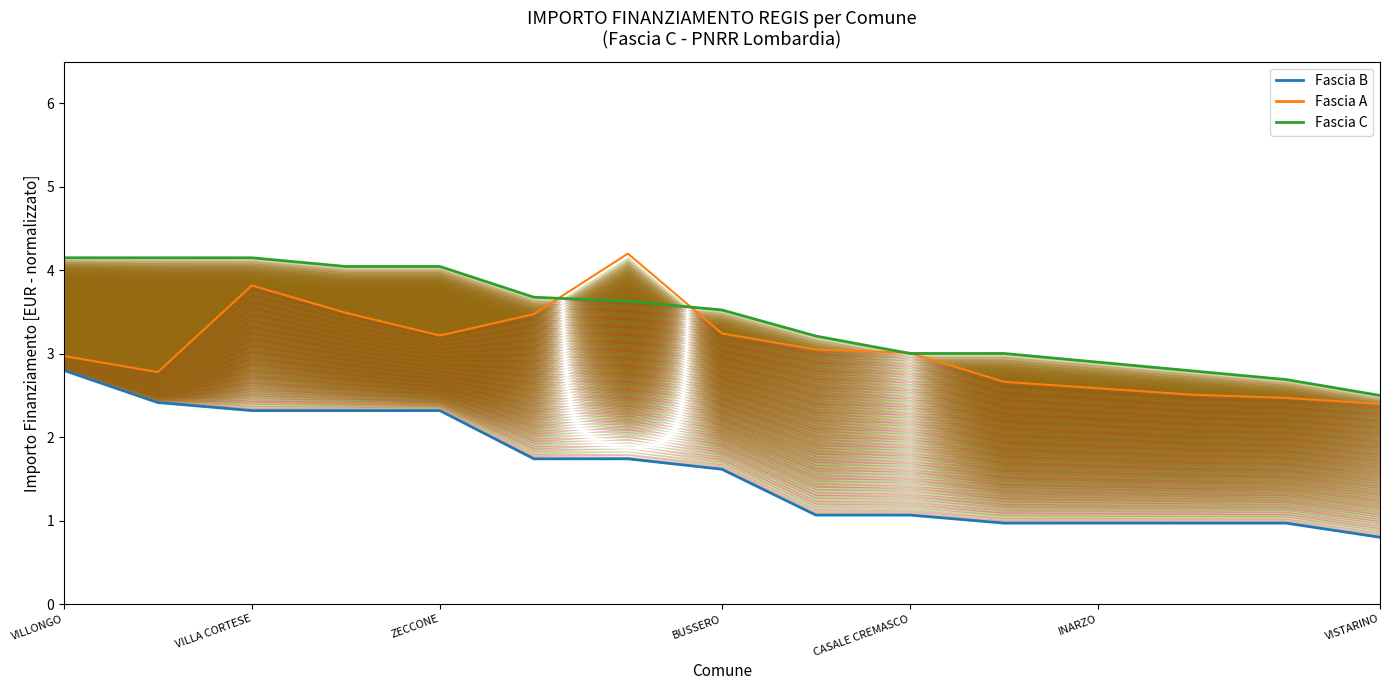

What is the smallest value displayed?

0.8